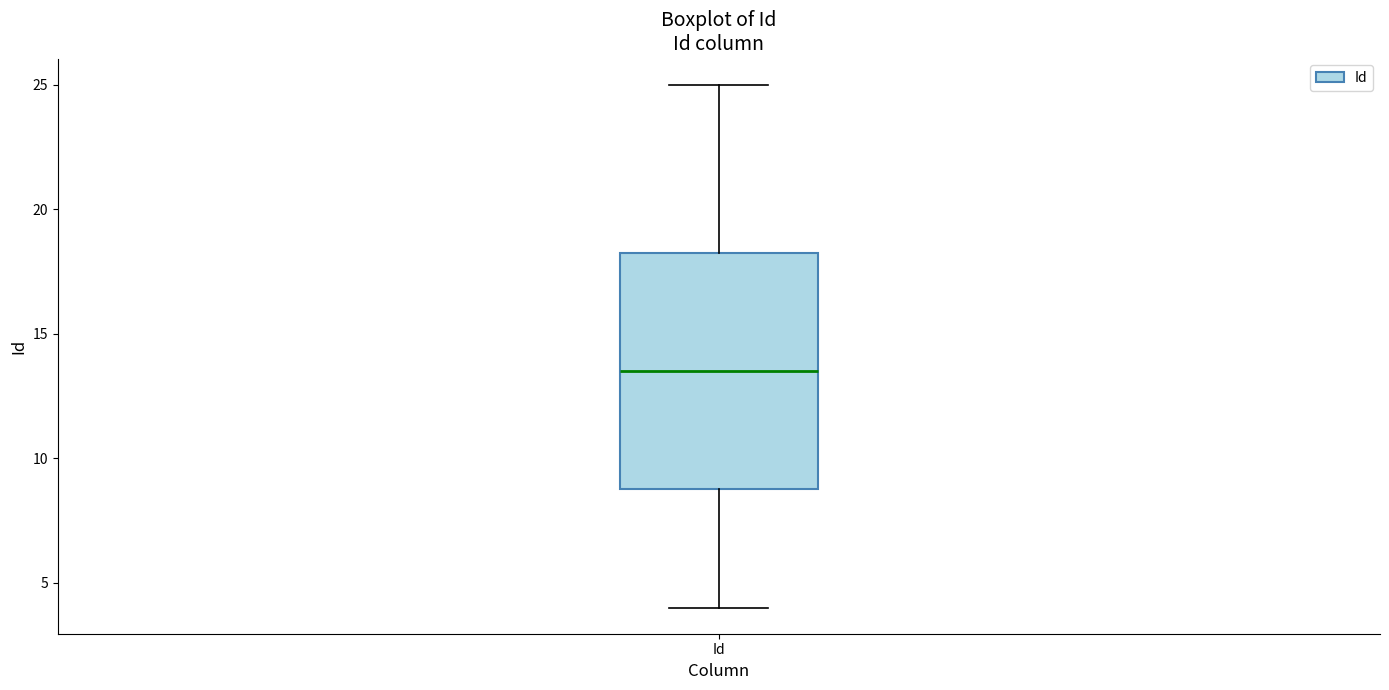

Where is the upper edge of the box for Id on the y-axis? The values are not printed on the chart, so give them approximately, as read against the axis.

18.5